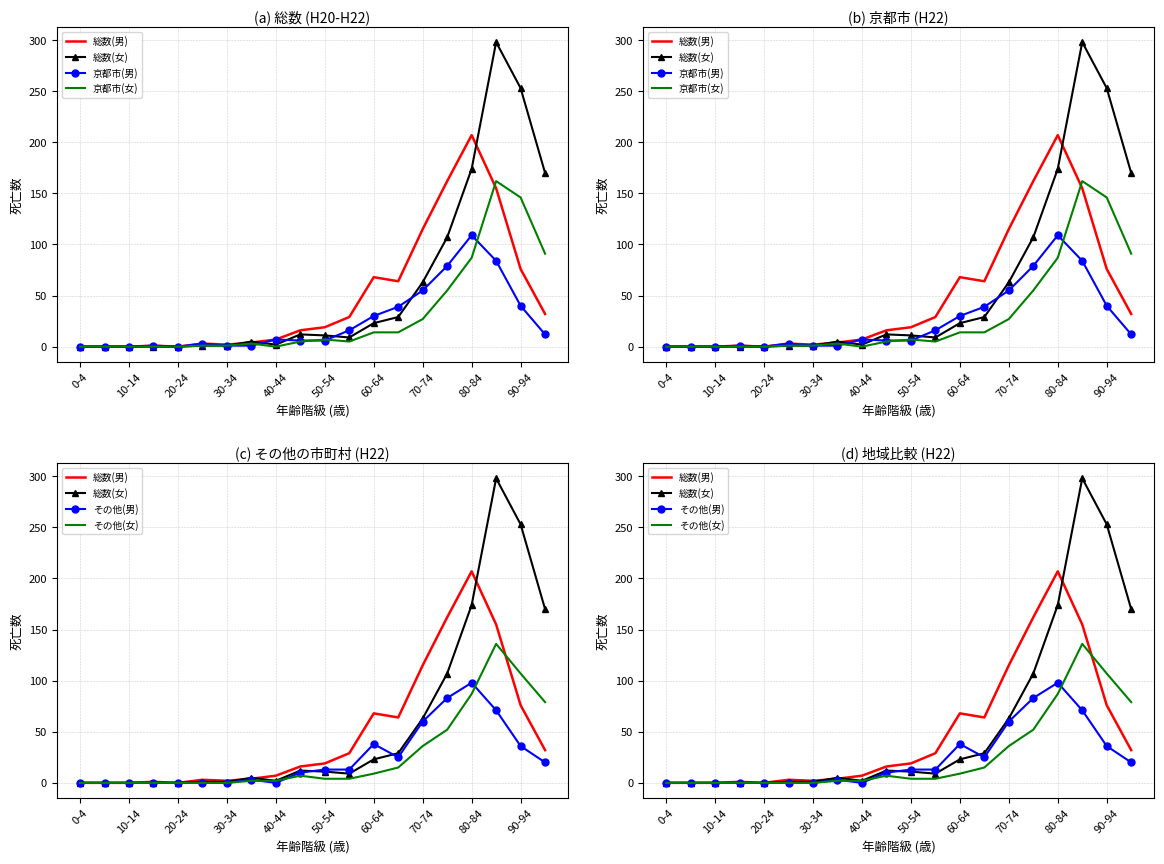

At how many categories does at least one series exceed 214?

2